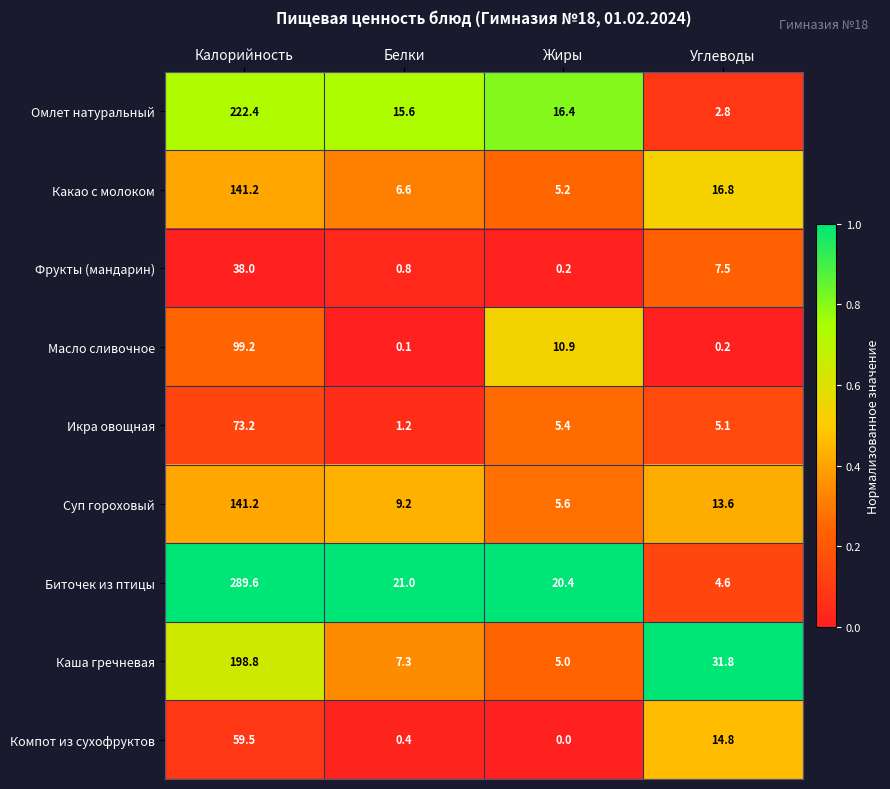

The Биточек из птицы series shows 21.0 at Белки. True or false?

True